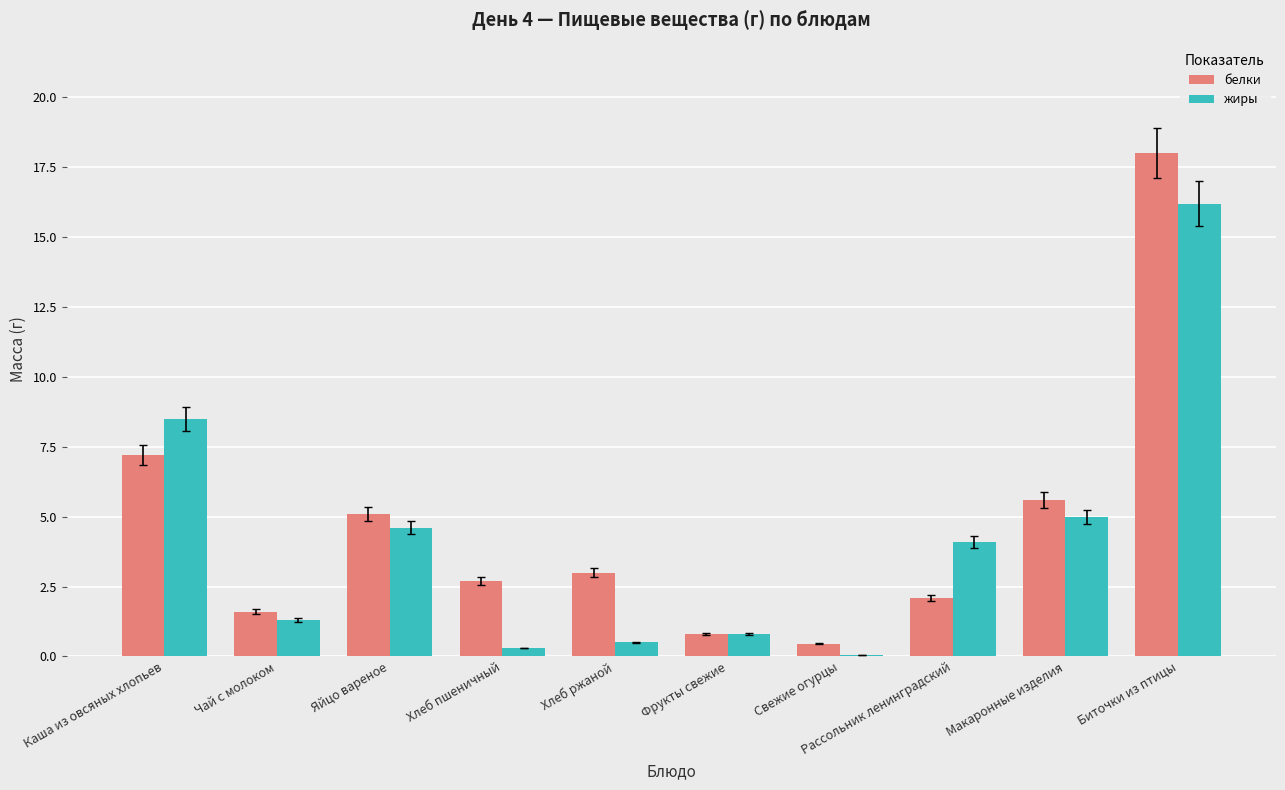

Reading left to right, list all the values displayed in this chart.

белки: 7.2	1.6	5.1	2.7	3.0	0.8	0.5	2.1	5.6	18.0
жиры: 8.5	1.3	4.6	0.3	0.5	0.8	0.1	4.1	5.0	16.2